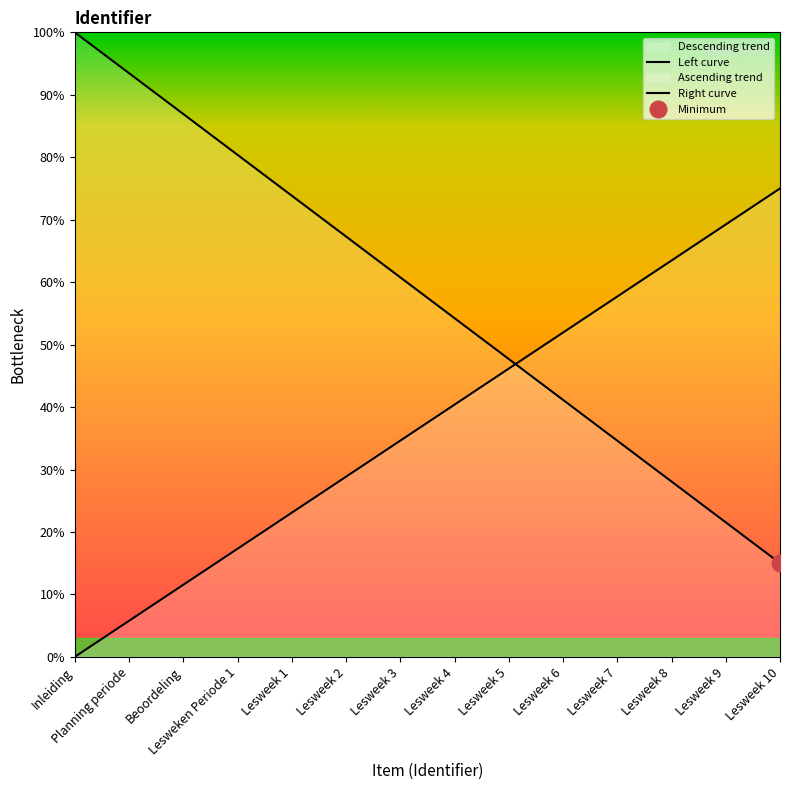

At which label does the data first exceed 60?

Inleiding